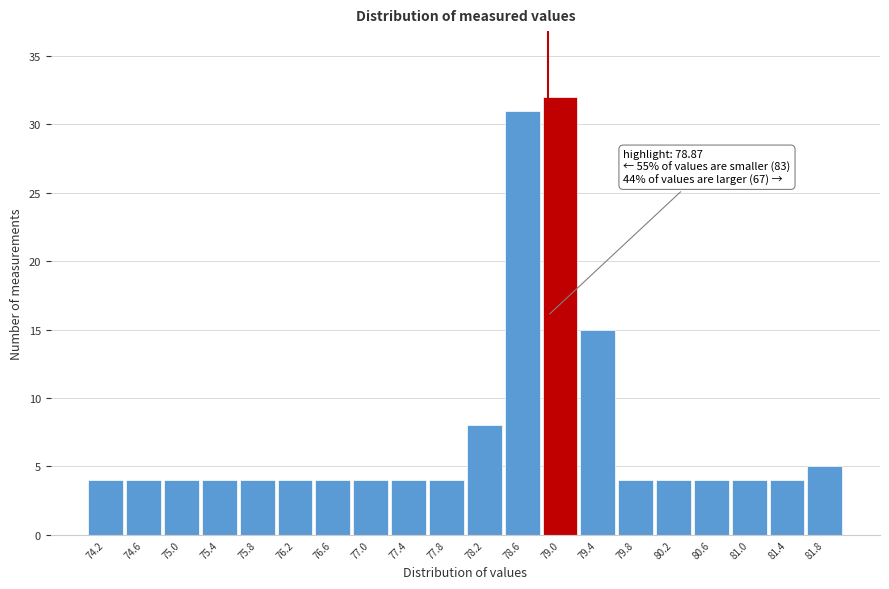

Over which range of the x-axis is the bar tallest?

78.8 to 79.2